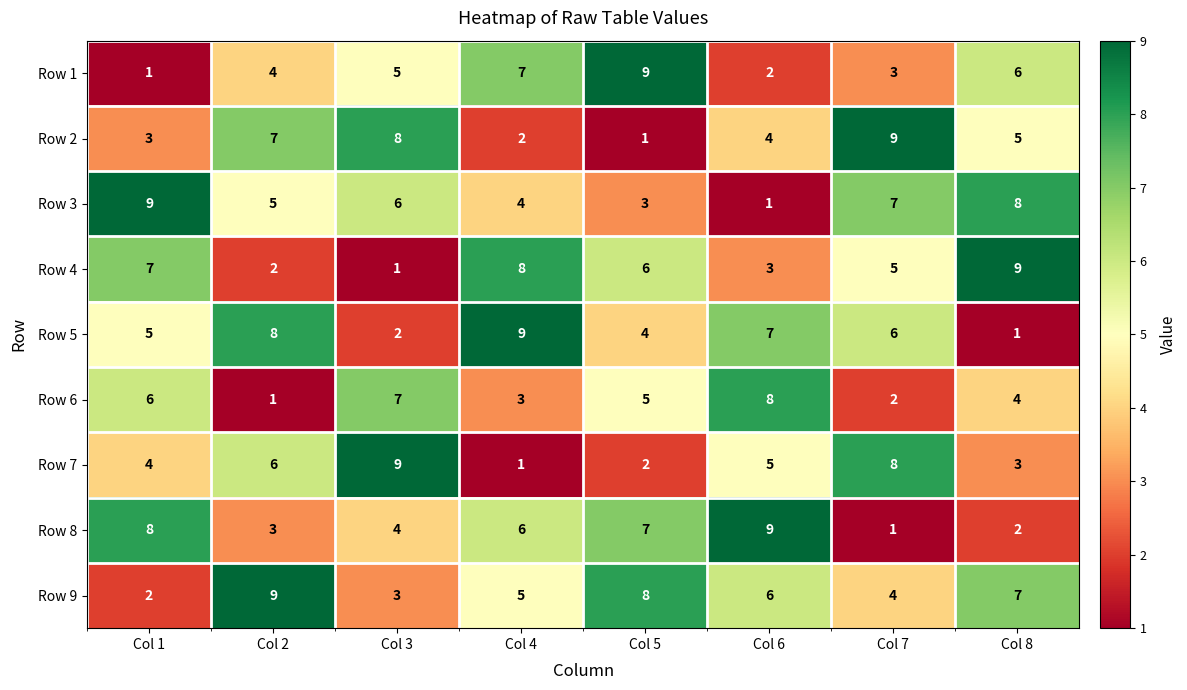

The value of Row 6 at Col 7 is 0. True or false?

False